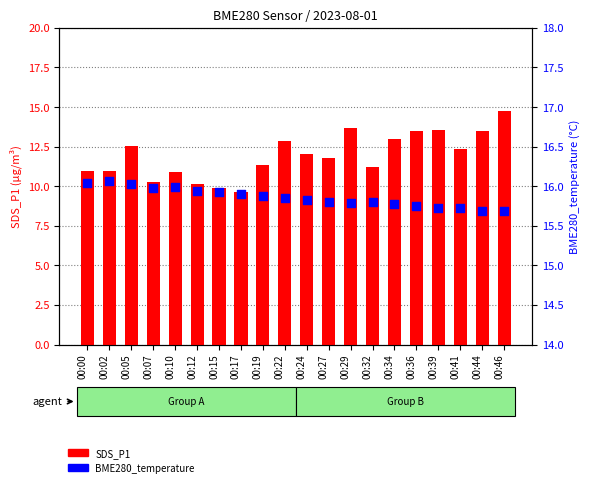

Which series has the largest total across all categories?

BME280_temperature